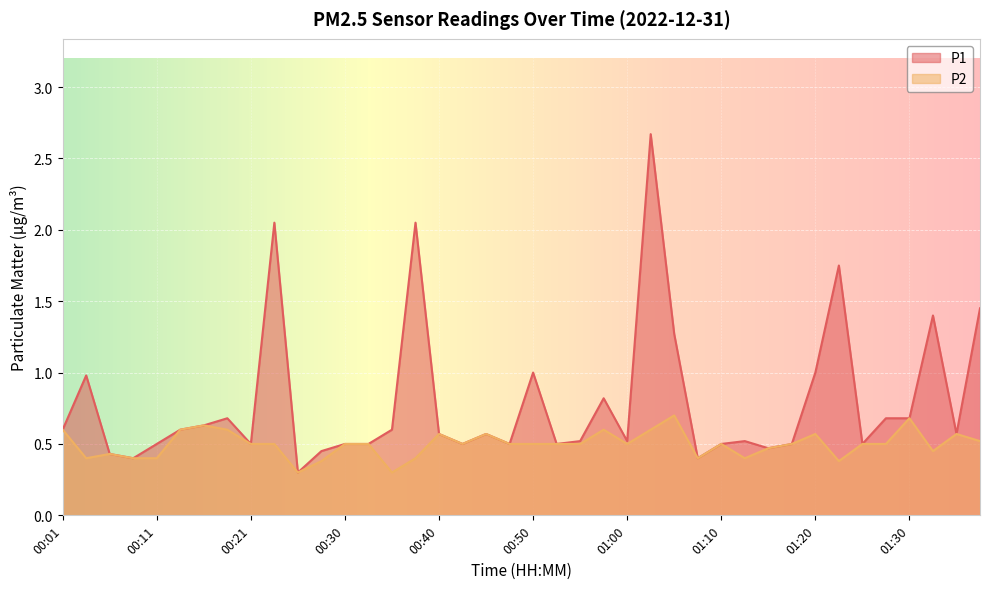

Count the P2 values in the range 0 to 1.

40